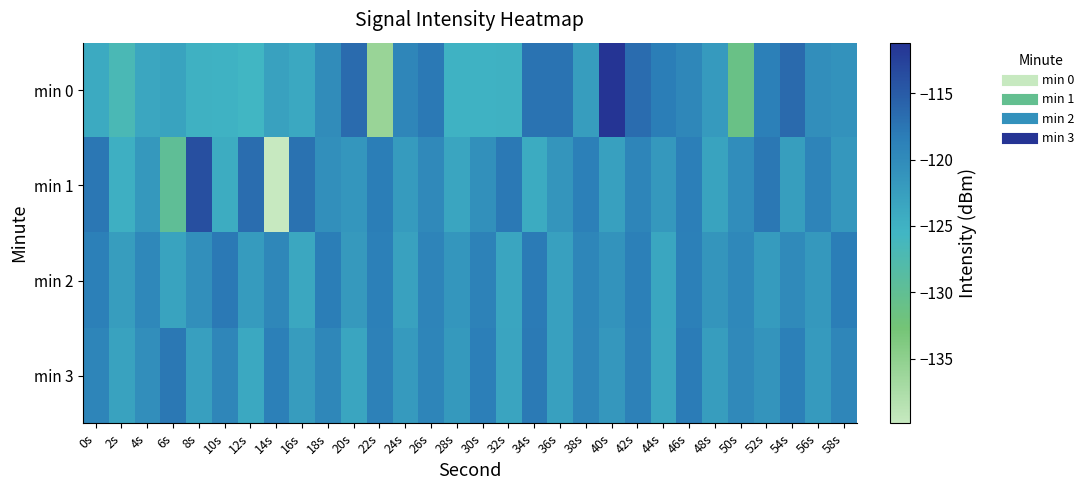

What is the total value across all series at 2s?

-496.8